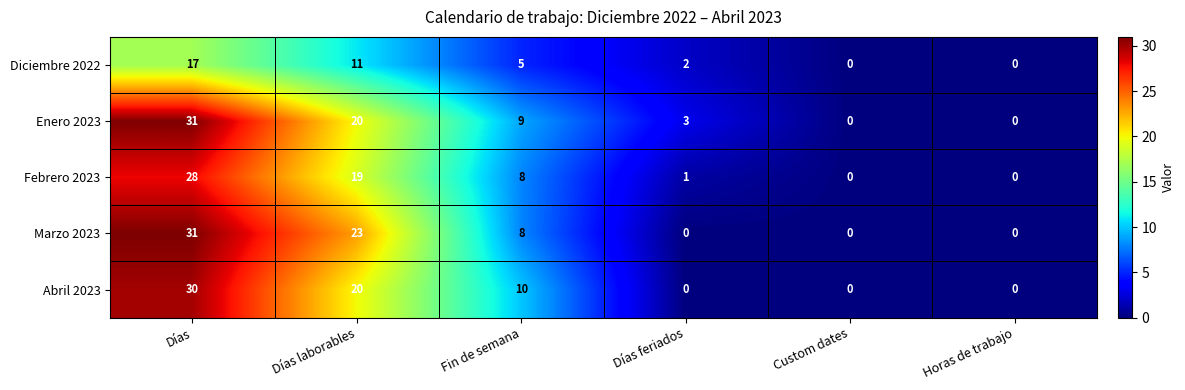

What is the difference between the second highest and second lowest values in the Abril 2023 series?

20